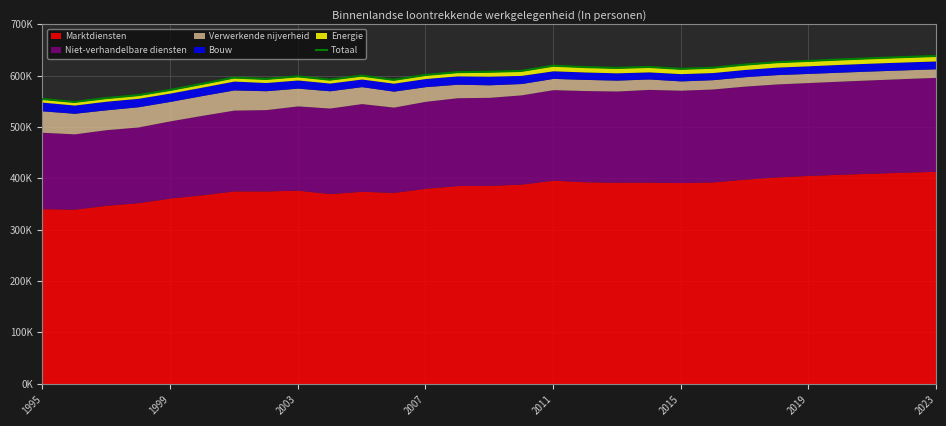

What is the sum of the values at 19 and 17?

1233412